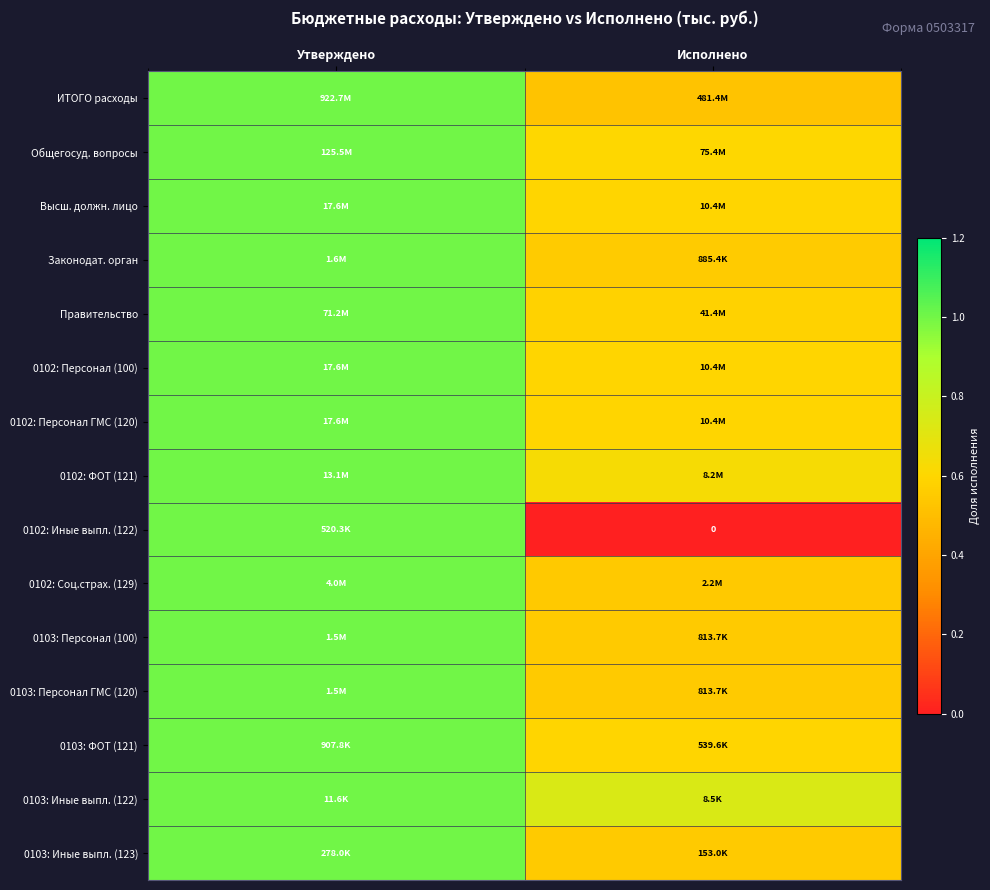

Which category has the lowest value across all series?

Исполнено